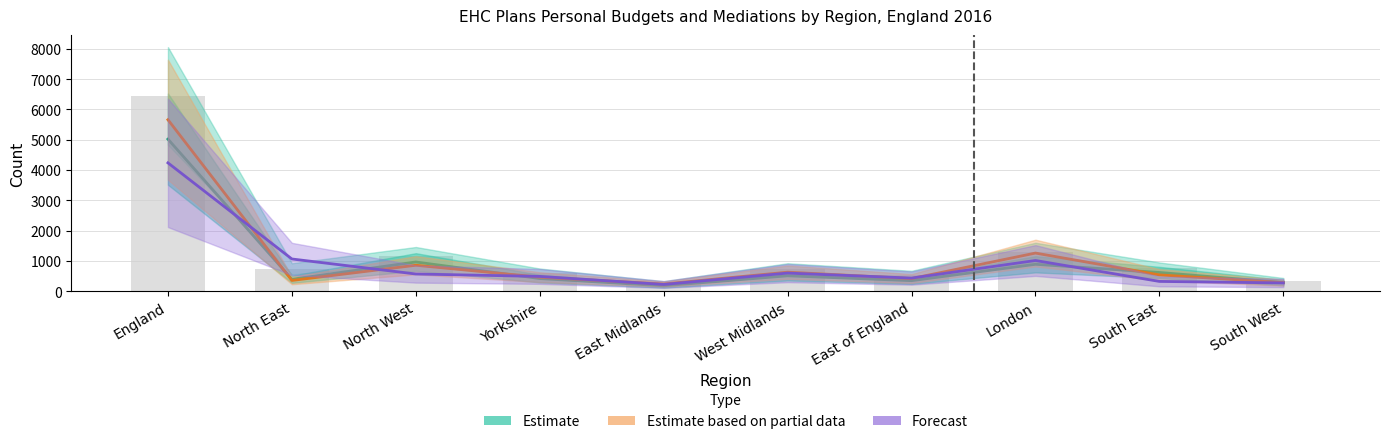

How many data points in Total PB (bar) are less than 740?

5